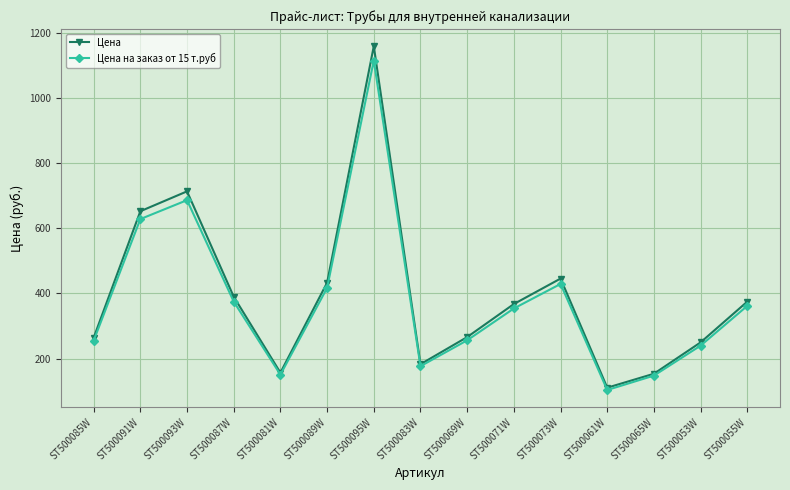

True or false: Цена has more than 0 points higher than both neighbors.

True